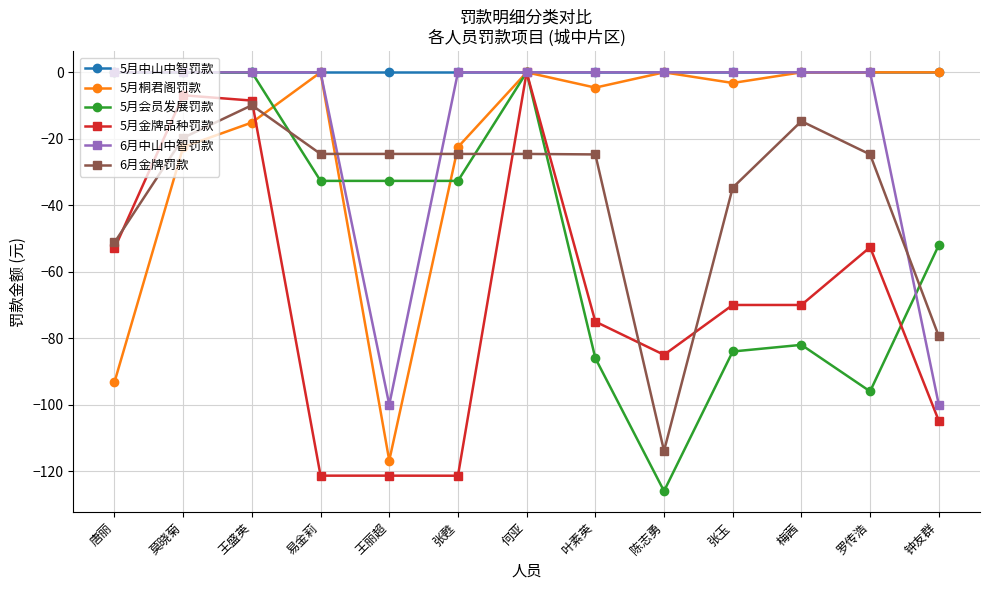

True or false: 5月桐君阁罚款 has more than 0 interior local peaks.

True